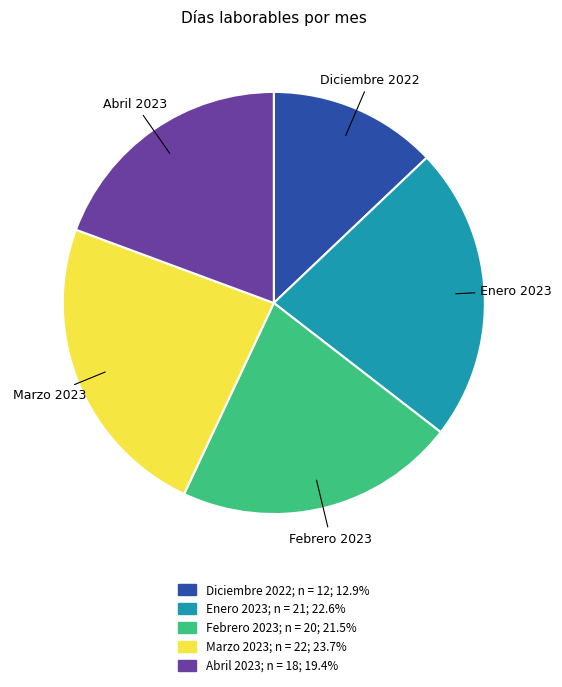

Is there any slice that represents more than half of the pie?

No